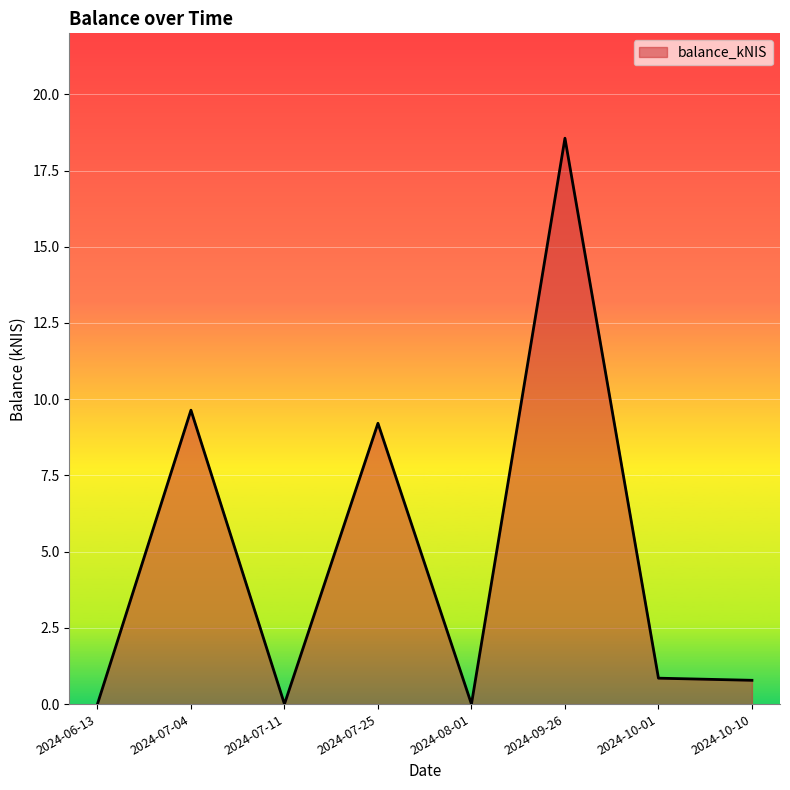

What is the sum of the values at 2024-10-10 and 2024-10-01?

1.6